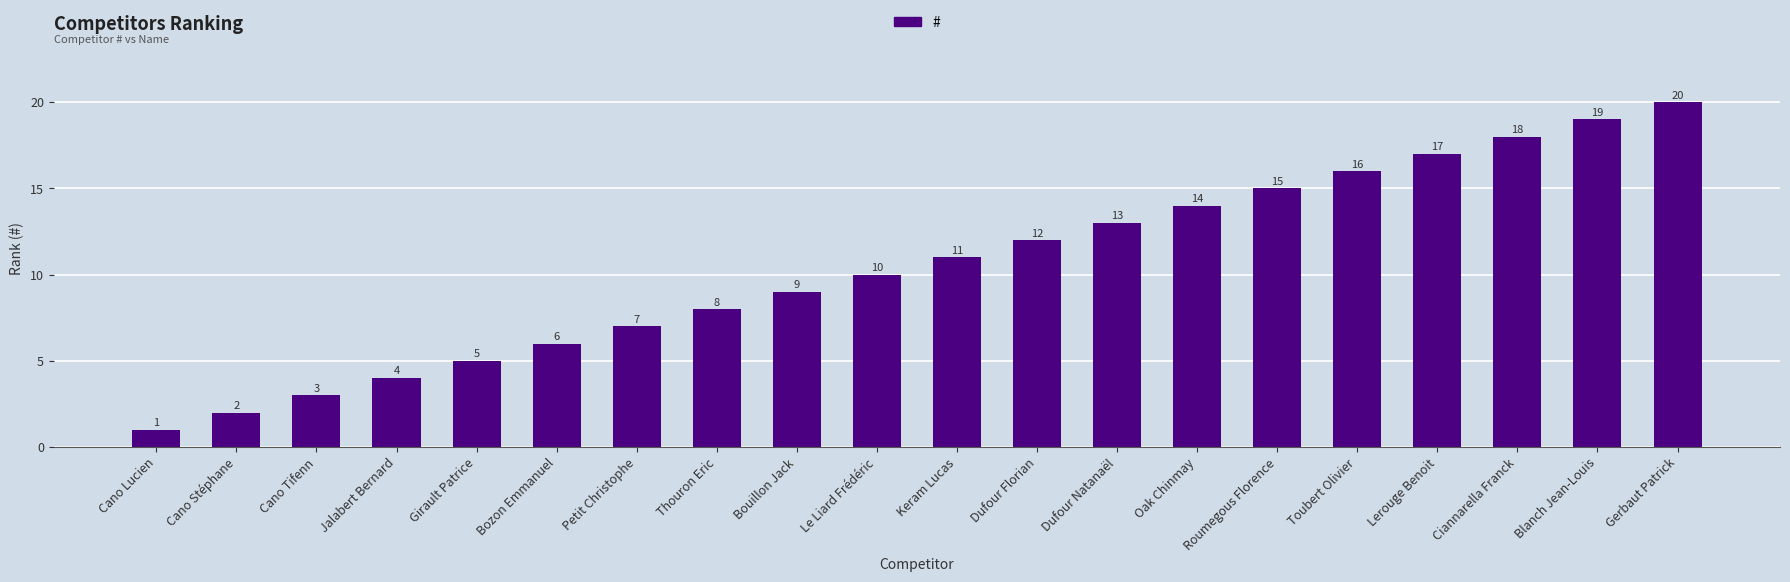

What is the maximum value shown in the chart?

20